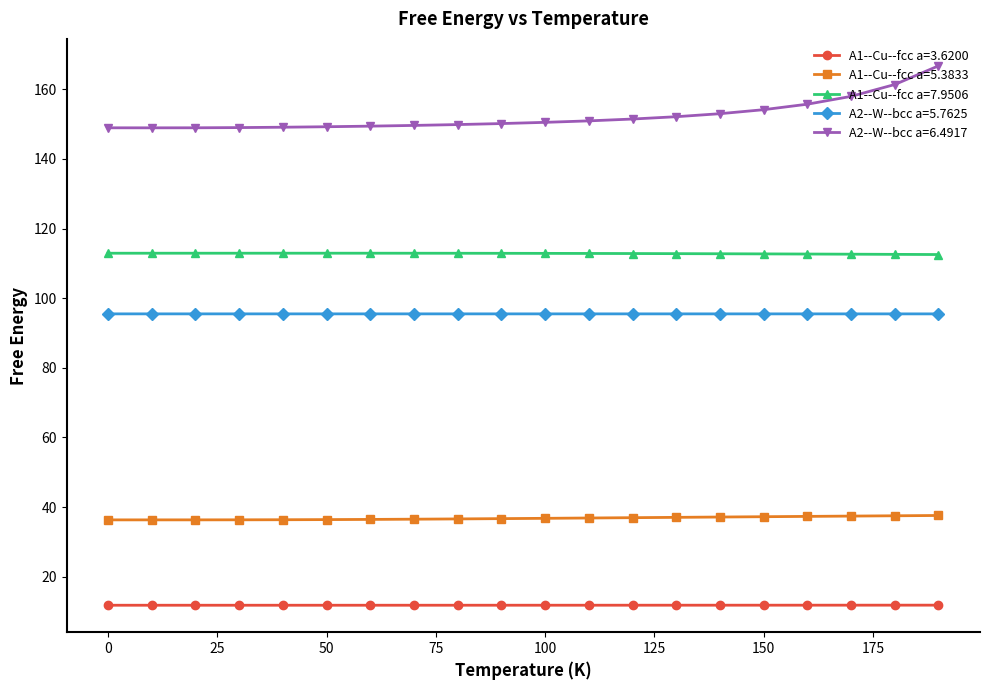

True or false: A1--Cu--fcc a=5.3833 and A1--Cu--fcc a=3.6200 intersect in this chart.

False